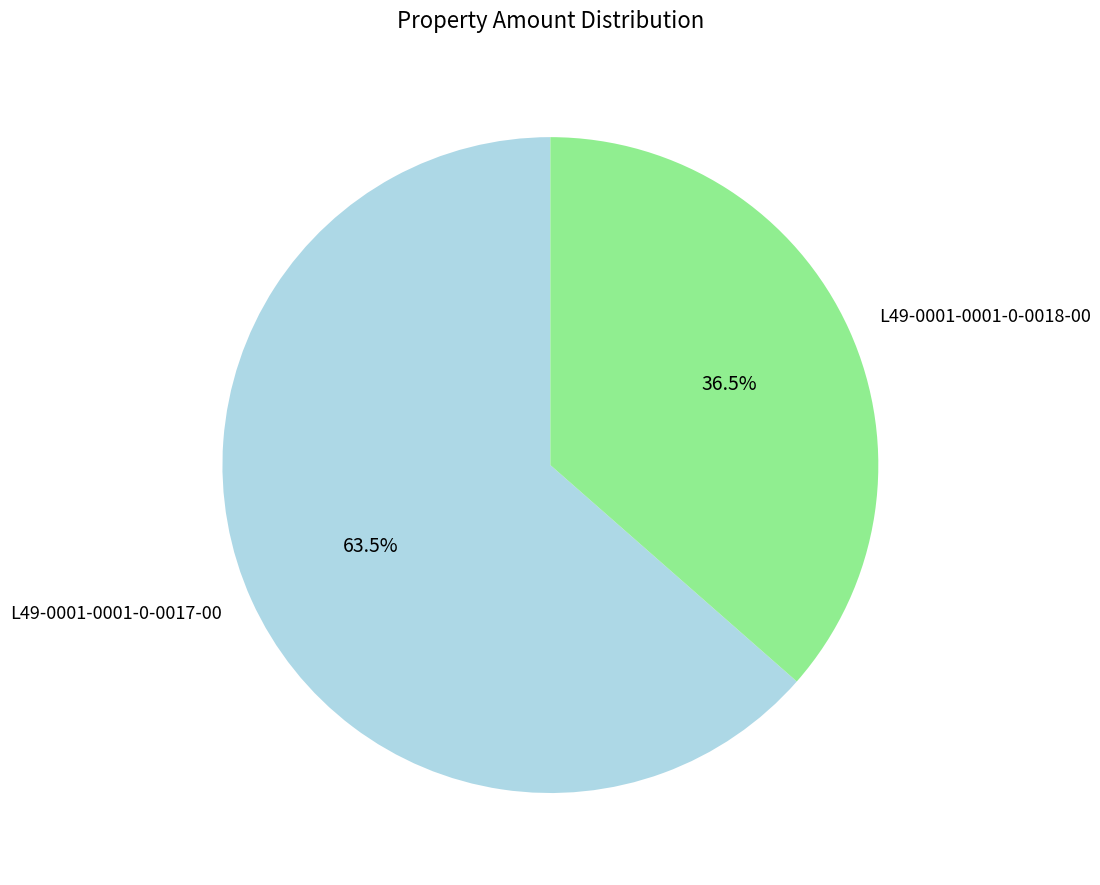

How many segments does this pie chart have?

2